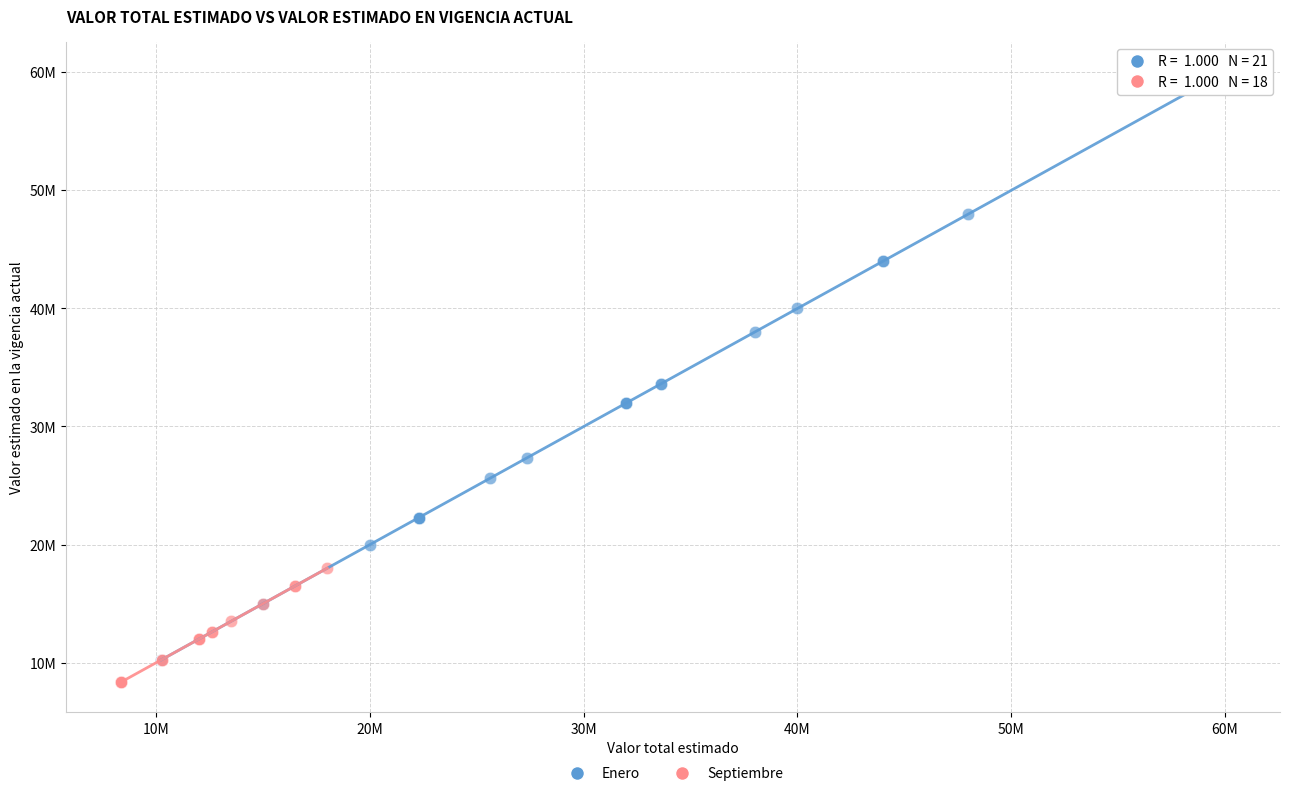

Which series has the largest Y range (max minus min)?

Enero